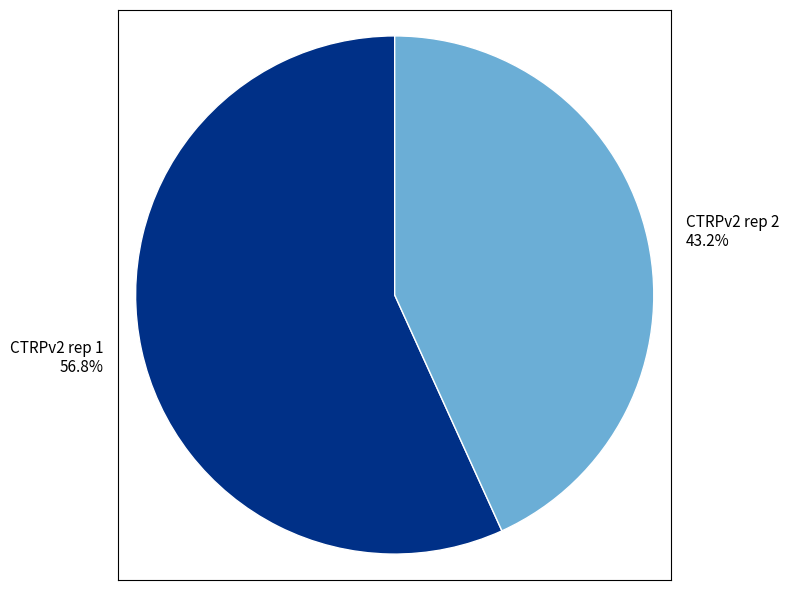

Count the number of slices in the pie.

2